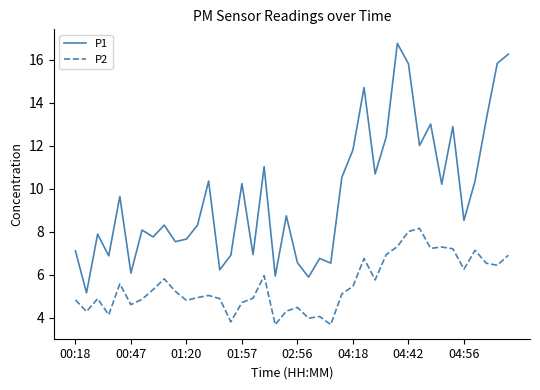

True or false: P2 and P1 intersect in this chart.

False